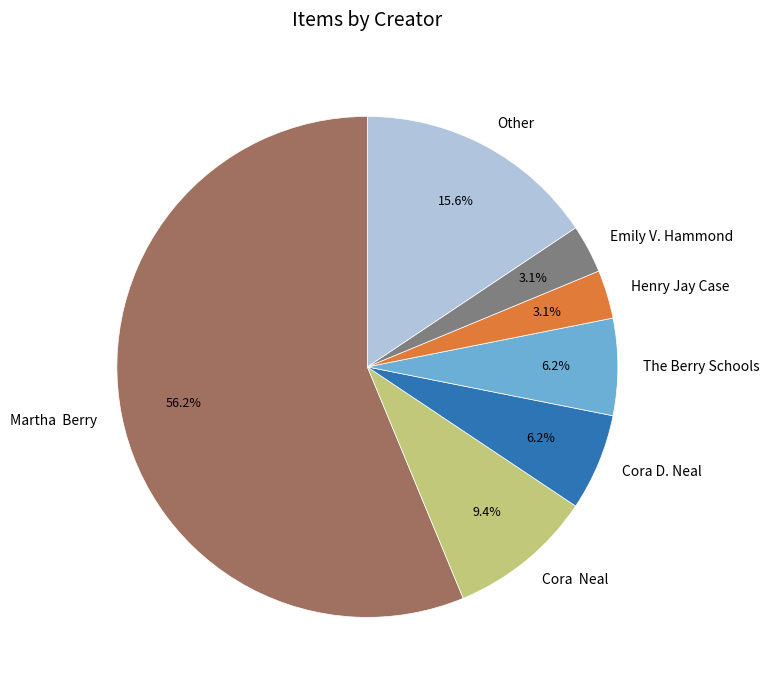

The Emily V. Hammond slice represents 13% of the pie. True or false?

False